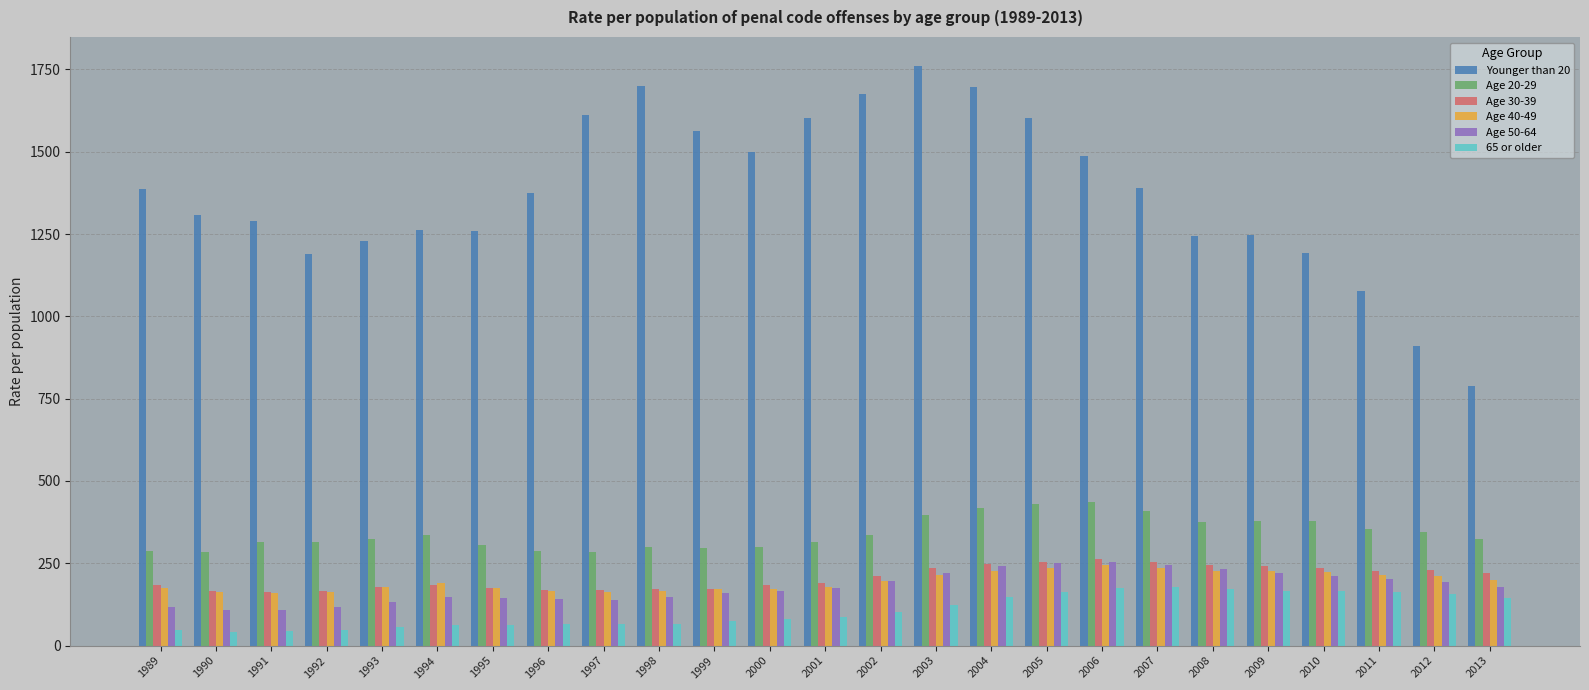

Which series has the largest range (max minus min)?

Younger than 20